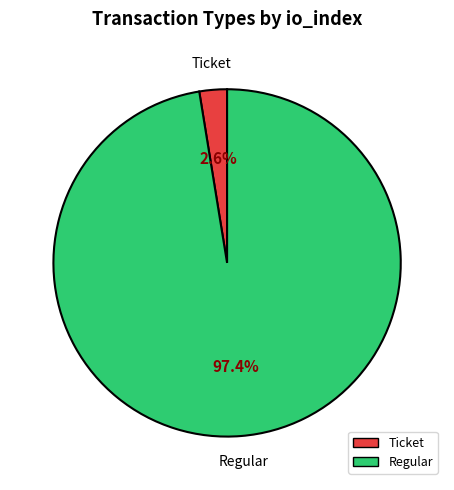

To the nearest percent, what is the average slice percentage?

50%